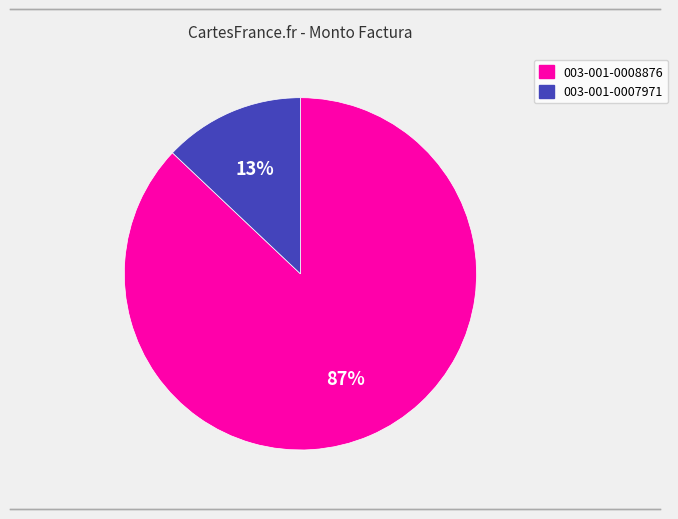

Which has a higher value, 003-001-0007971 or 003-001-0008876?

003-001-0008876